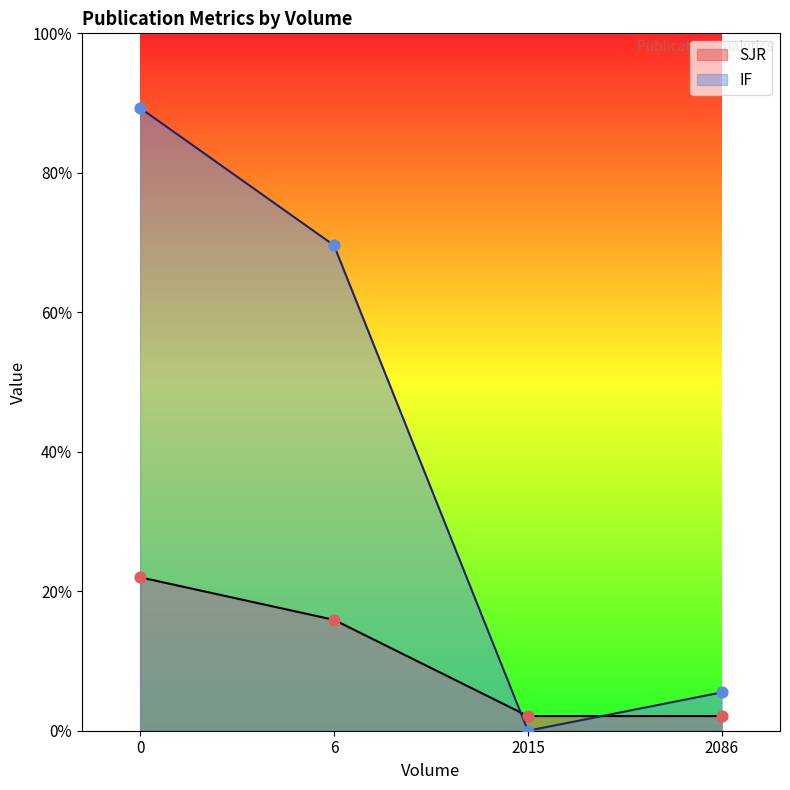

What is the total value across all series at 0?

11.1